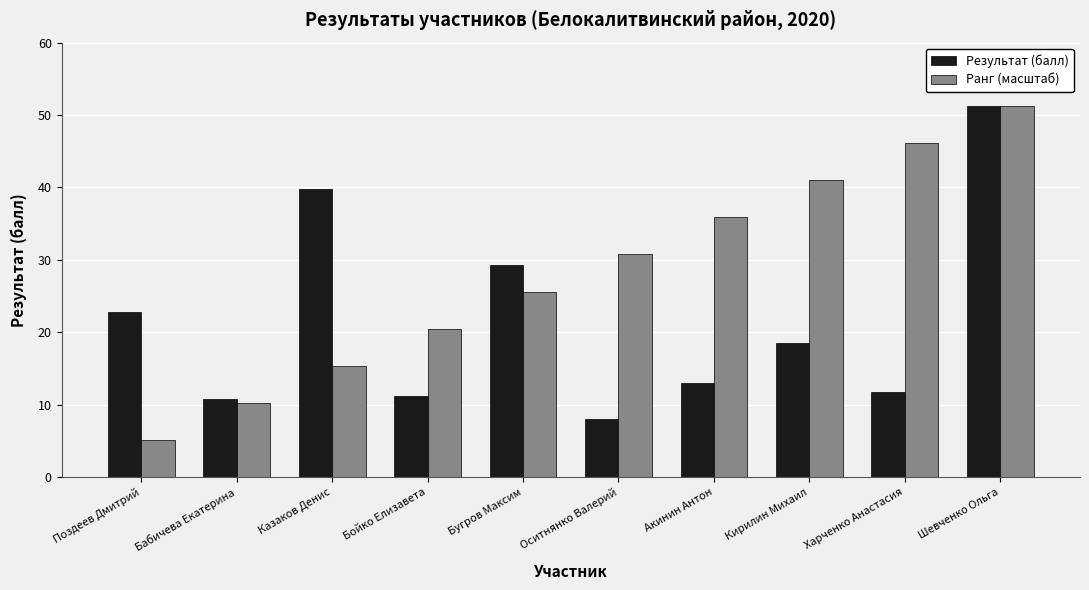

Rank the series at Бойко Елизавета from lowest to highest value.

Результат (балл), Ранг (масштаб)